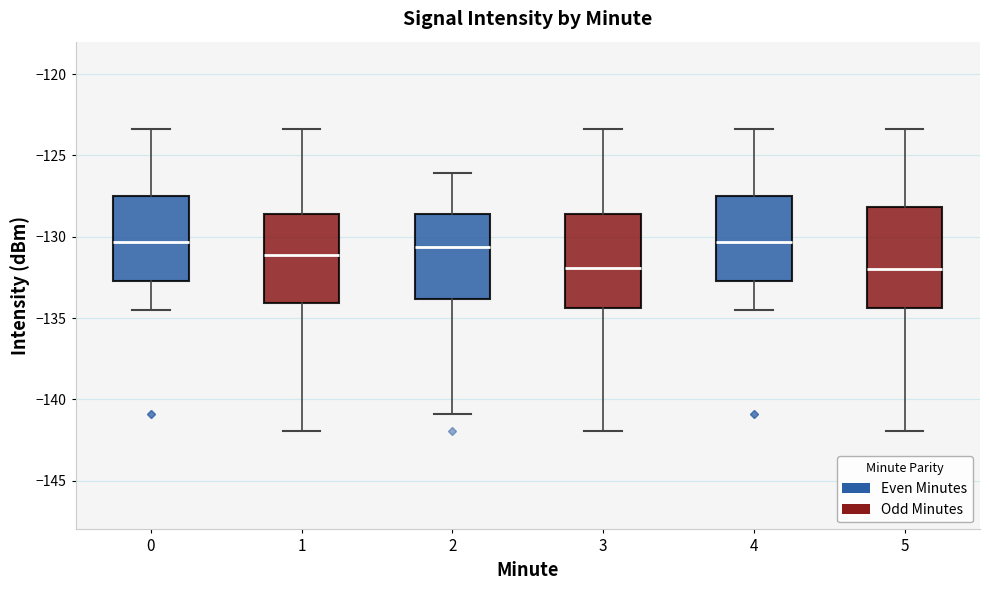

Reading left to right, read every box against the y-axis: the position of its median line, the range the box covers, and the ends of its whiskers. The values are not printed on the chart, so give them approximately, as read against the axis.

0: median -130.5, box -132.5 to -127.5, whiskers -134.5 to -123.5
1: median -131.0, box -134.0 to -128.5, whiskers -142.0 to -123.5
2: median -130.5, box -134.0 to -128.5, whiskers -141.0 to -126.0
3: median -132.0, box -134.5 to -128.5, whiskers -142.0 to -123.5
4: median -130.5, box -132.5 to -127.5, whiskers -134.5 to -123.5
5: median -132.0, box -134.5 to -128.0, whiskers -142.0 to -123.5